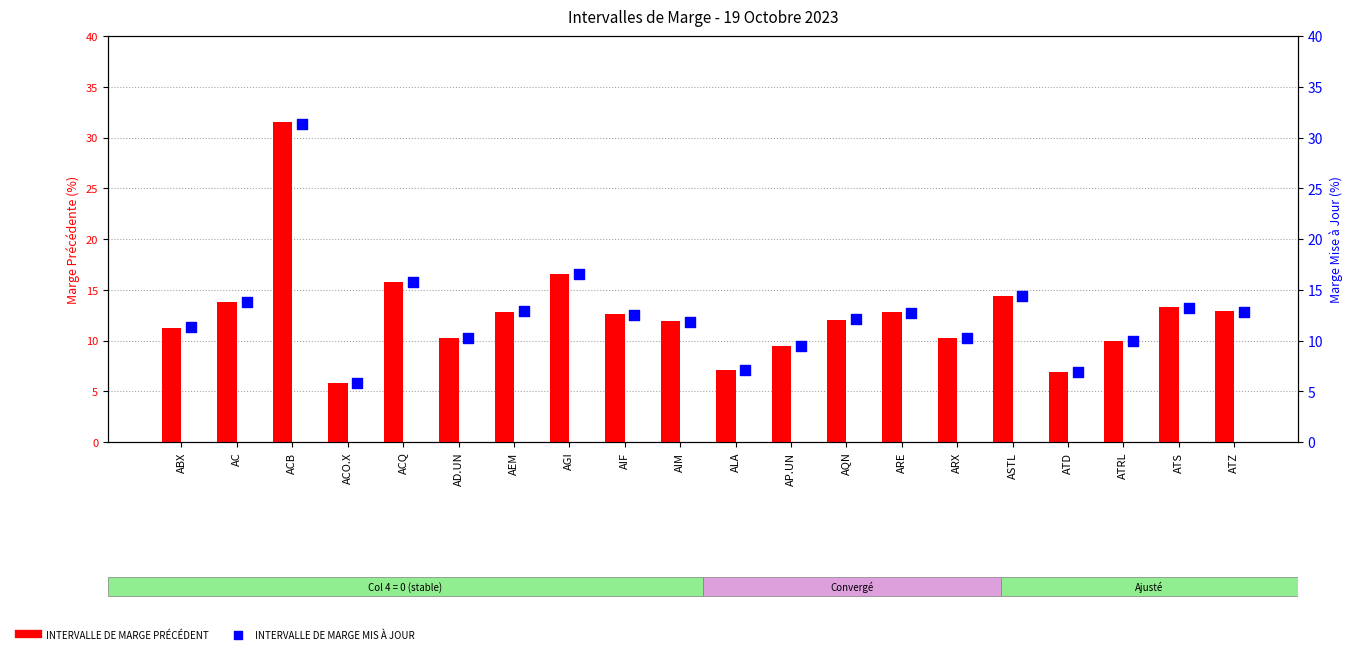

What are all the series names shown in the legend?

INTERVALLE DE MARGE PRÉCÉDENT, INTERVALLE DE MARGE MIS À JOUR